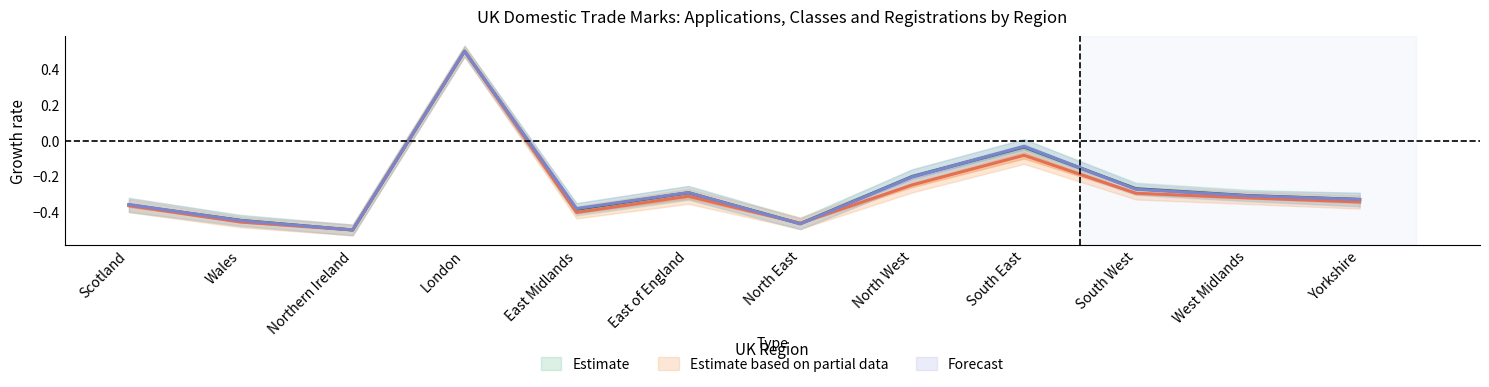

Where is Applications 2016 nearest to the value 0?

South East